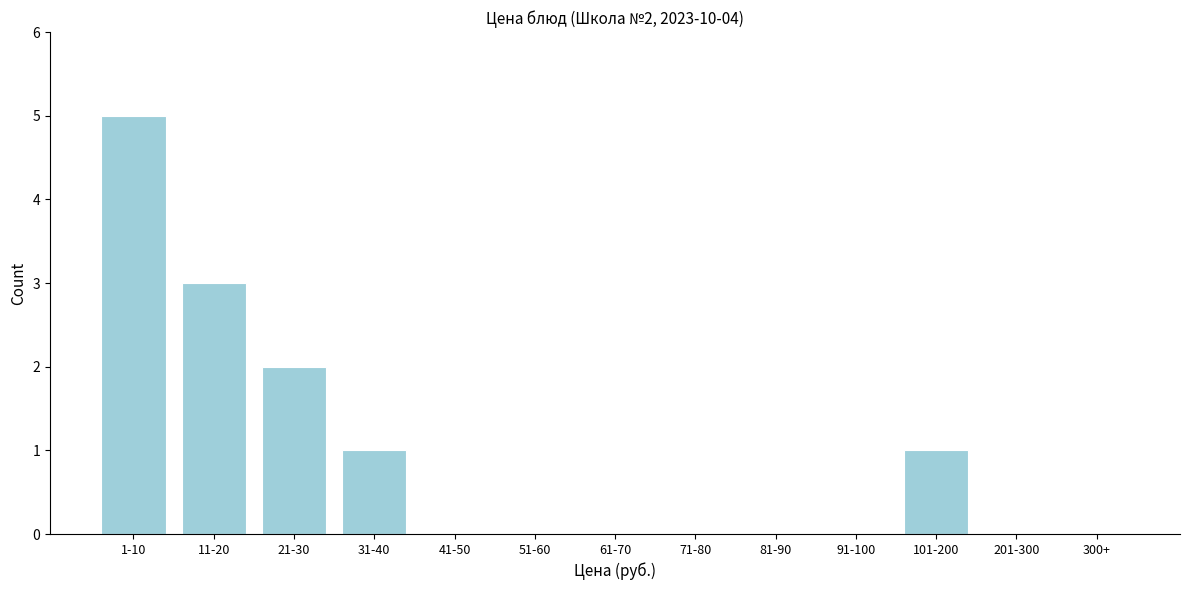

Reading left to right, list all the values displayed in this chart.

1-10=5	11-20=3	21-30=2	31-40=1	41-50=0	51-60=0	61-70=0	71-80=0	81-90=0	91-100=0	101-200=1	201-300=0	300+=0